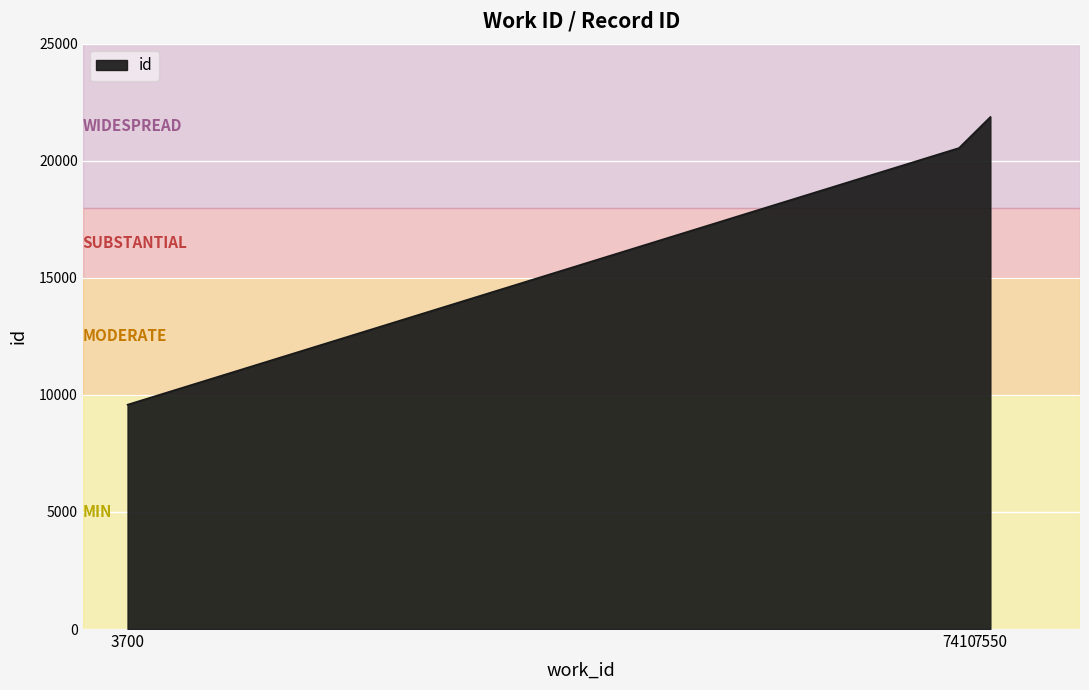

Which has a higher value, 7550 or 3700?

7550